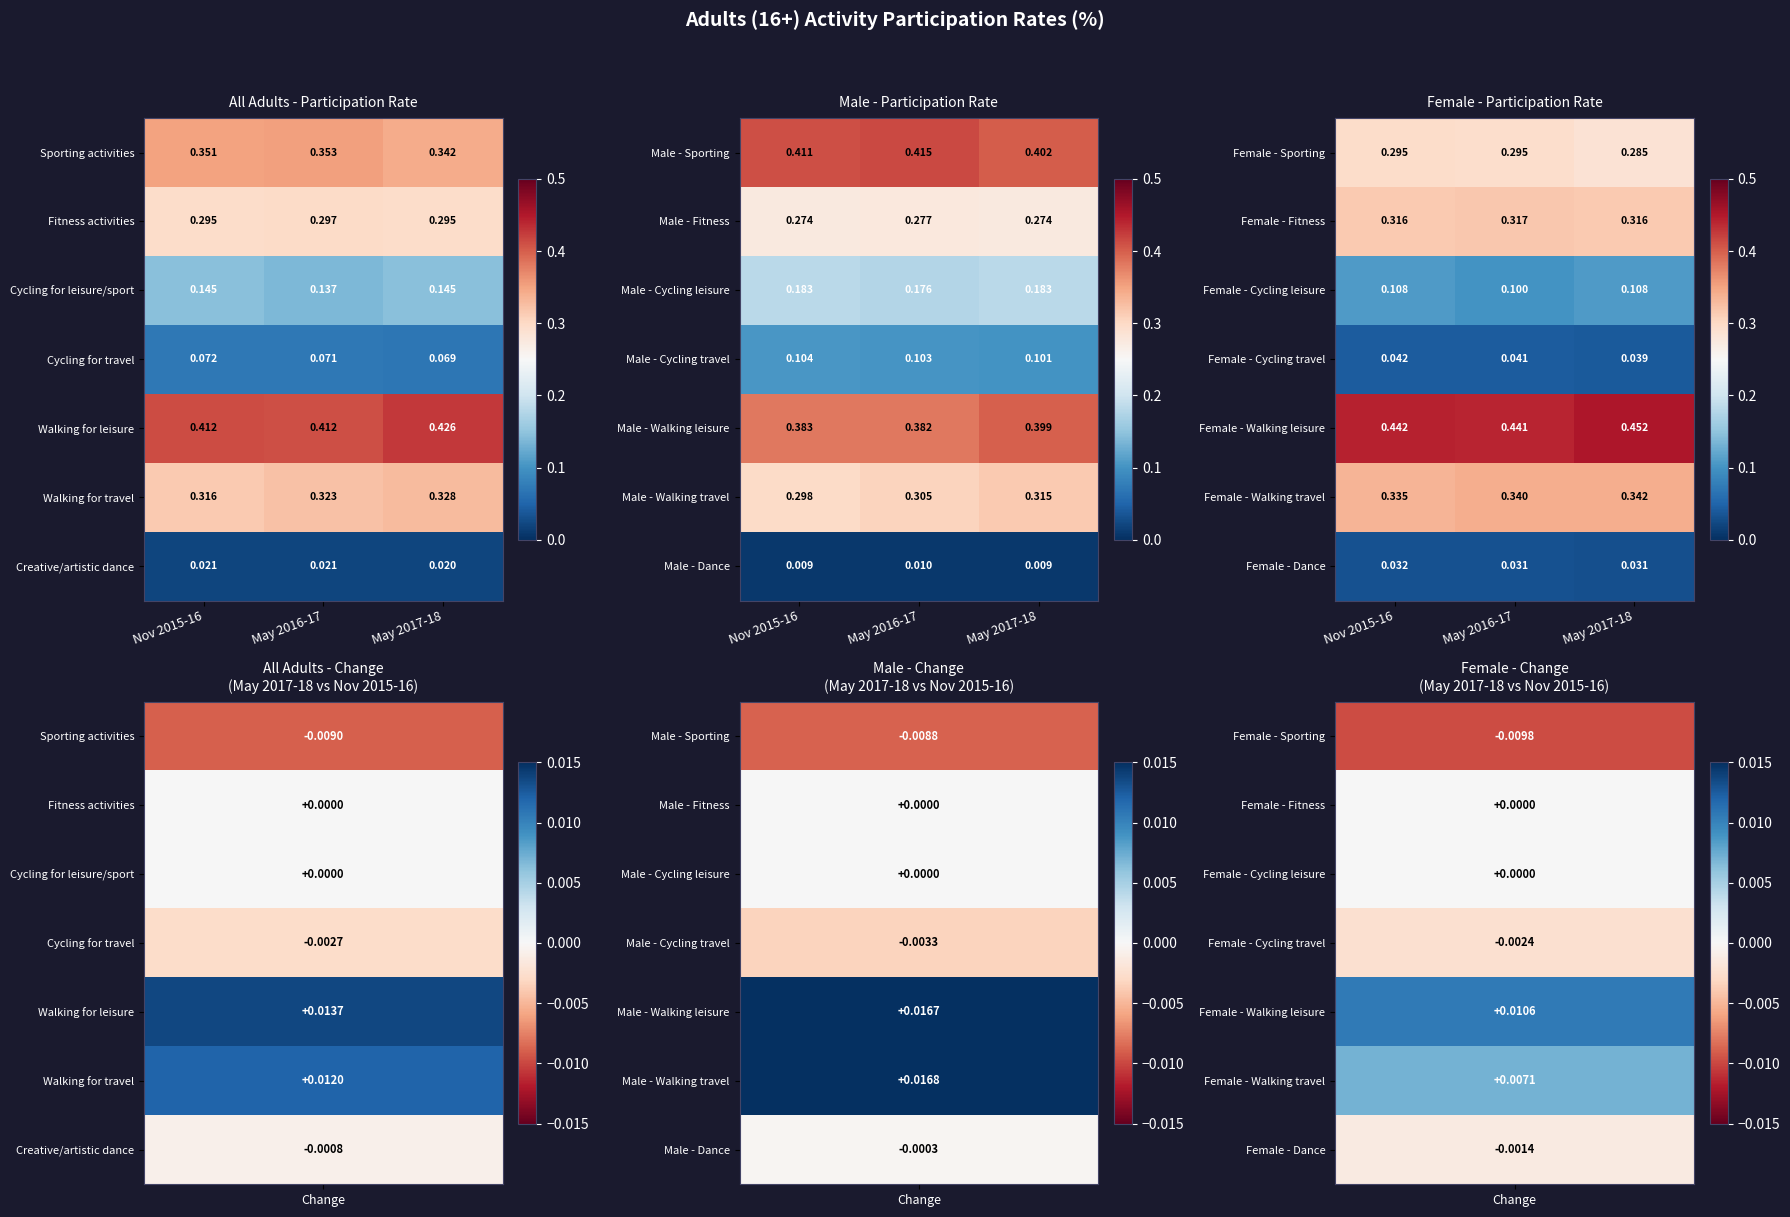

How many series are shown in this chart?

7